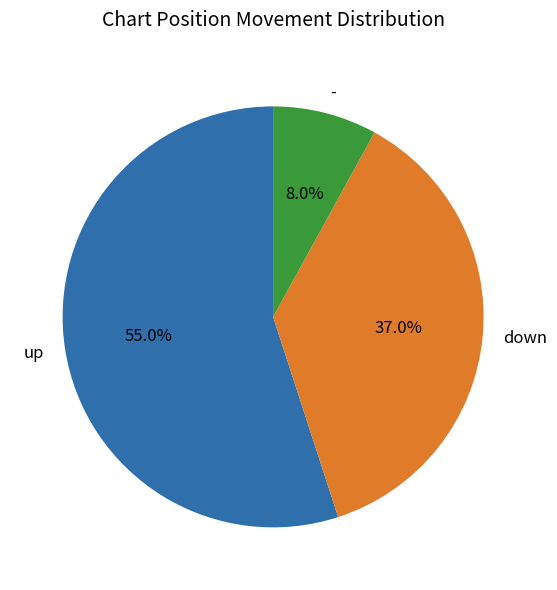

Count the number of slices in the pie.

3